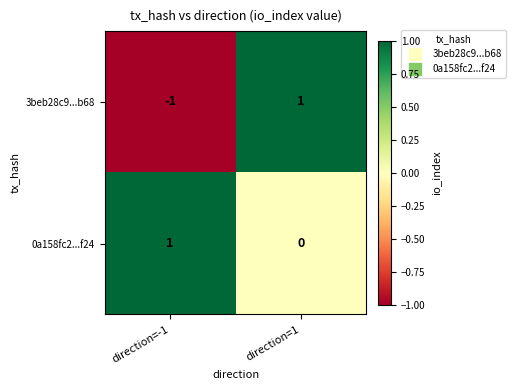

How many distinct data groups are displayed?

2